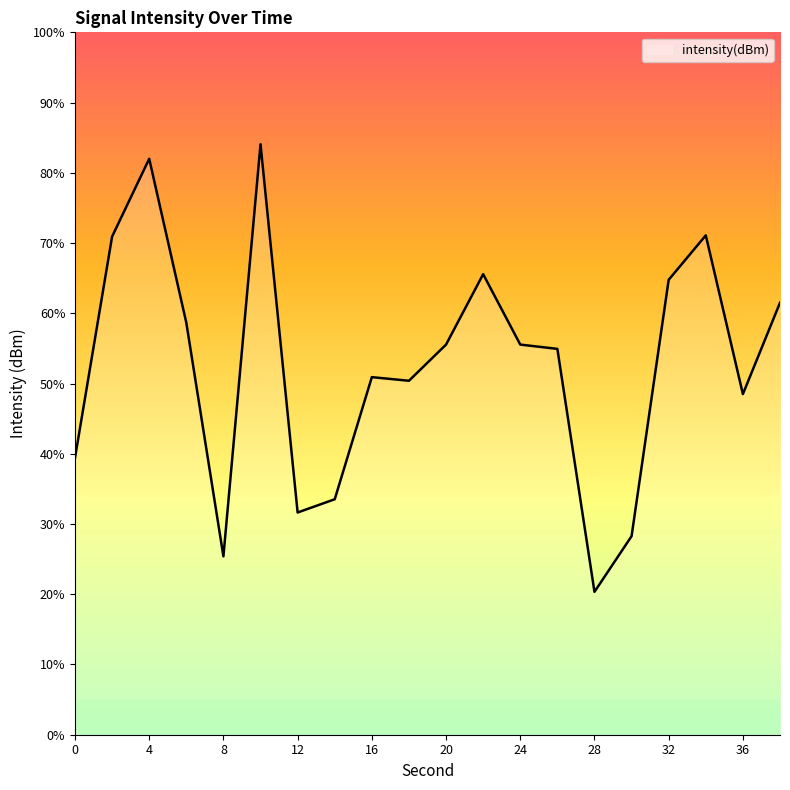

What is the greatest value displayed?

84.1